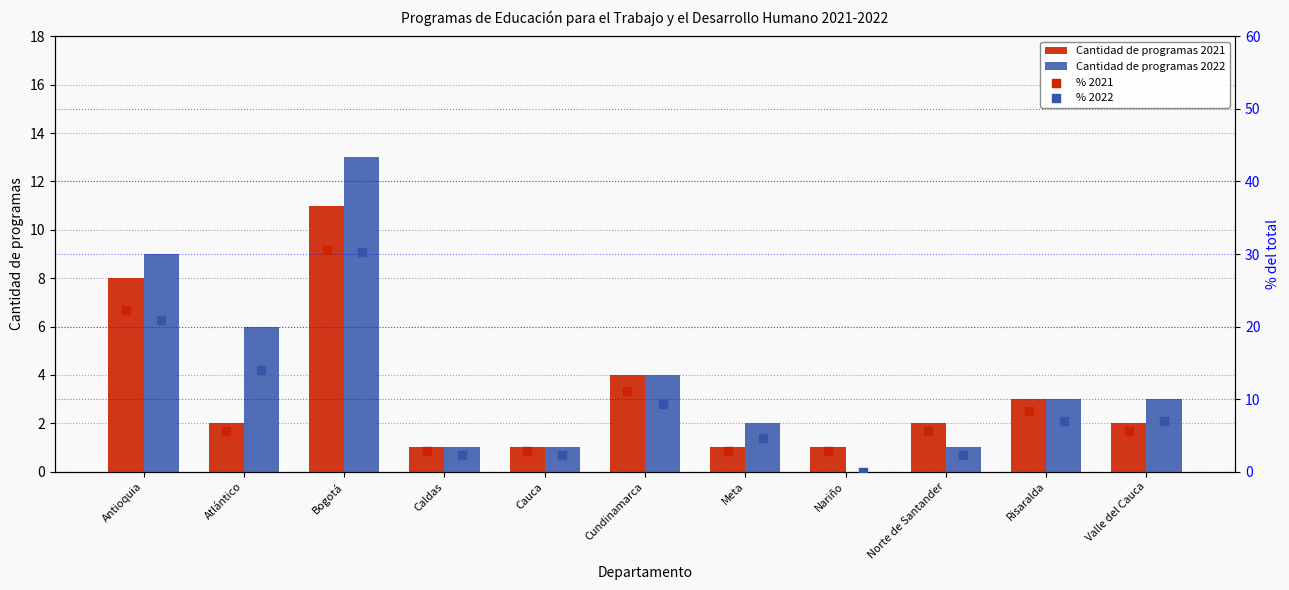

Which category has the highest value in the Cantidad de programas 2022 series?

Bogotá